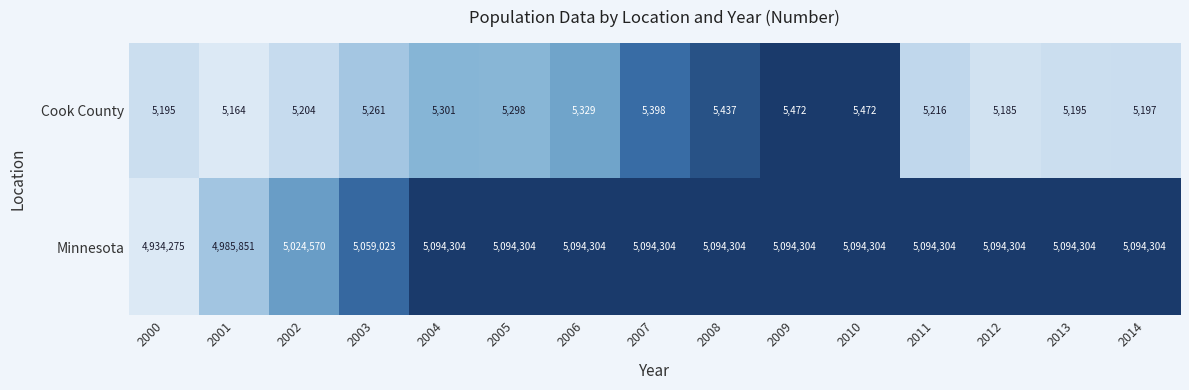

Is it true that Minnesota equals 8116413 at 2012?

False